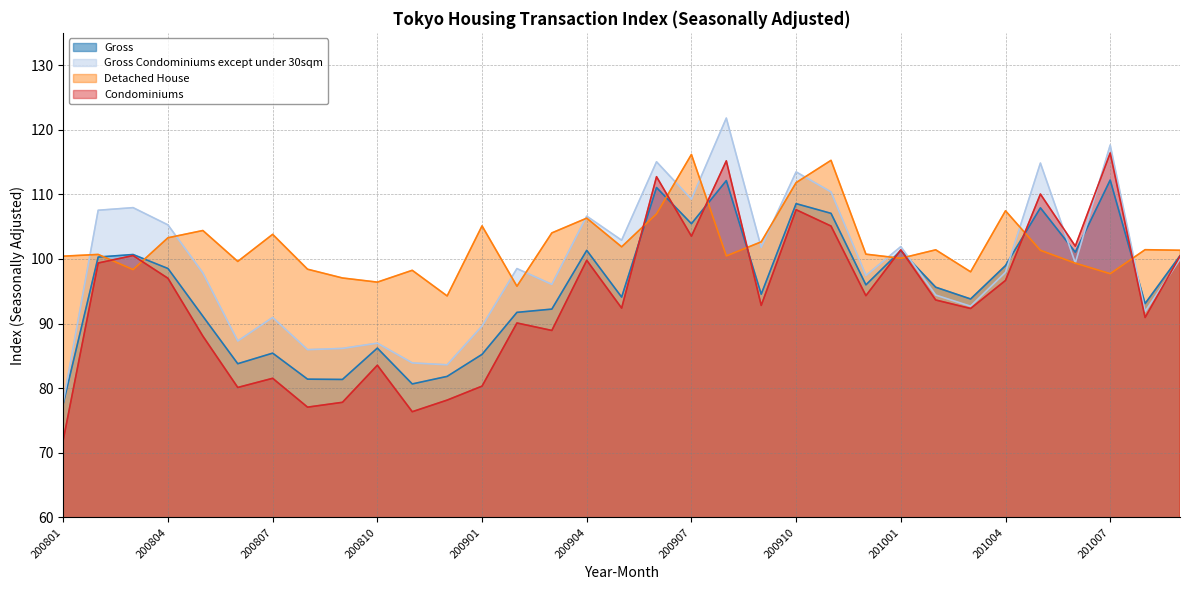

What is the maximum value for Condominiums?

116.4